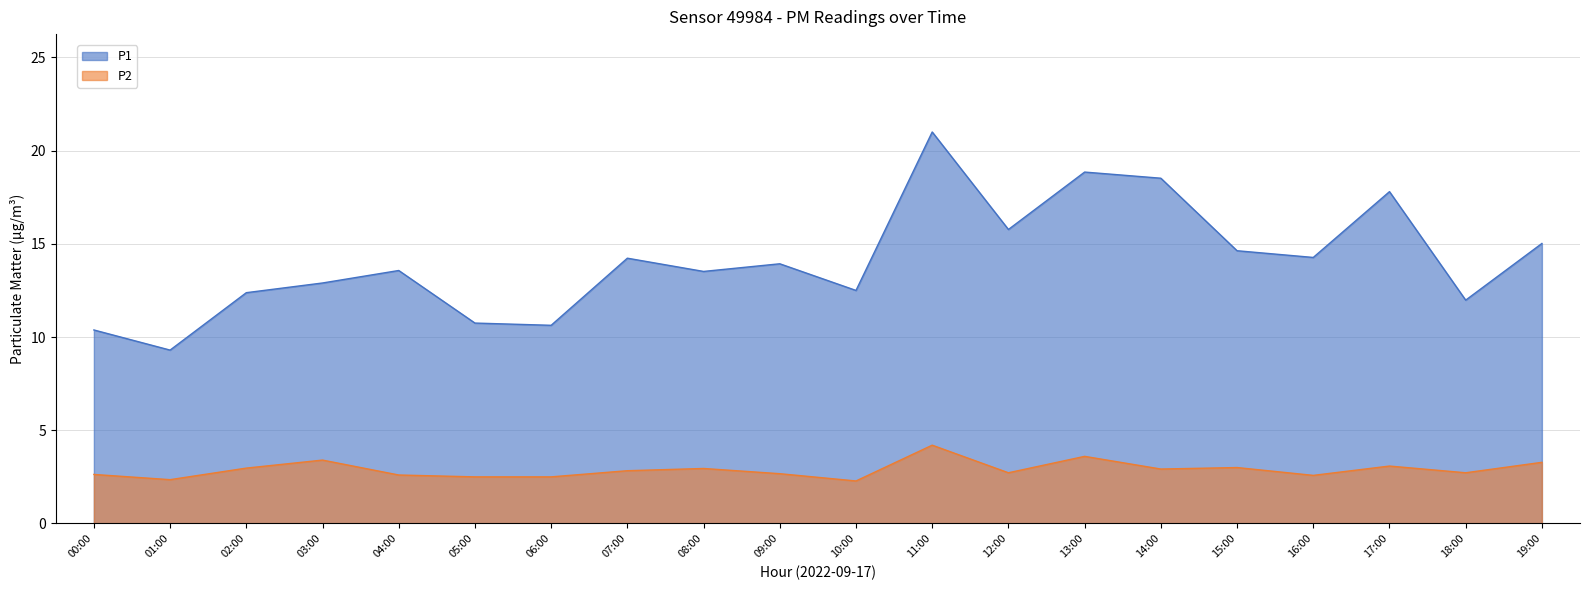

Is the value of P1 at 08:00 greater than the value of P2 at 19:00?

Yes